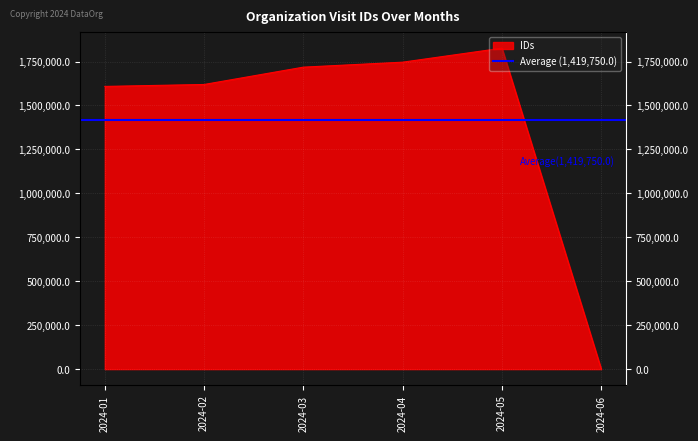

What value does the data have at 2024-03, to the nearest 10?

1718080